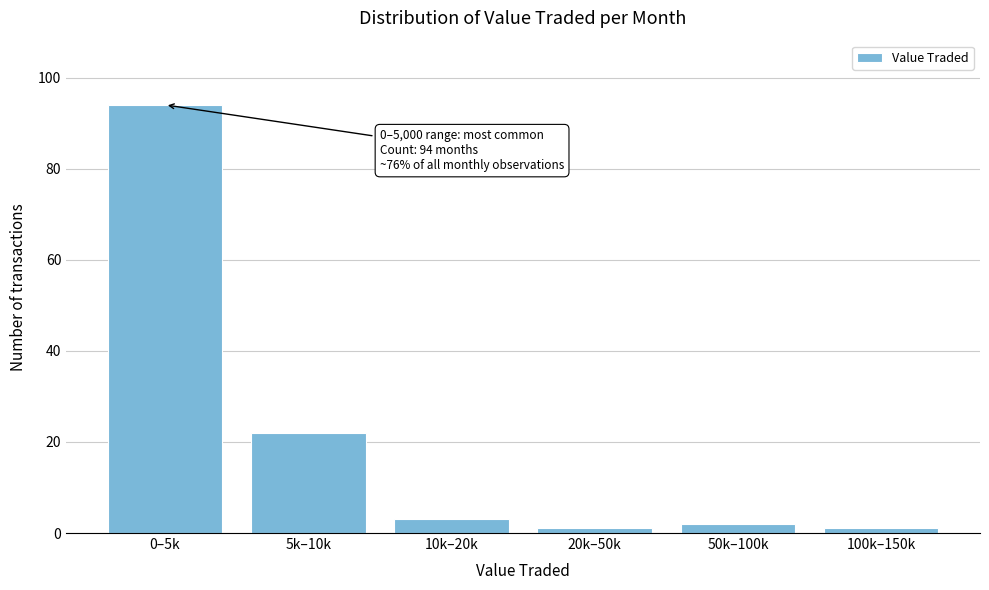

Reading left to right, list all the values displayed in this chart.

94	22	3	1	2	1